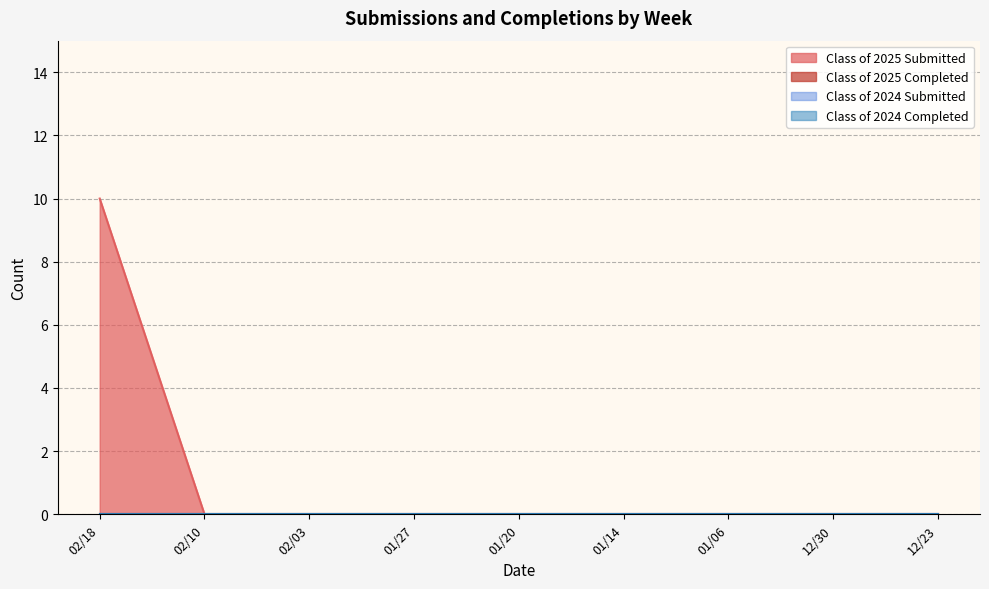

Does the chart have visible grid lines?

Yes